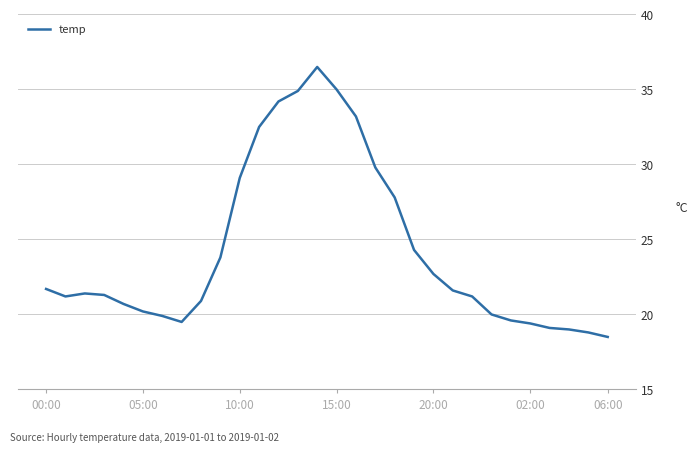

What is the greatest value displayed?

36.5